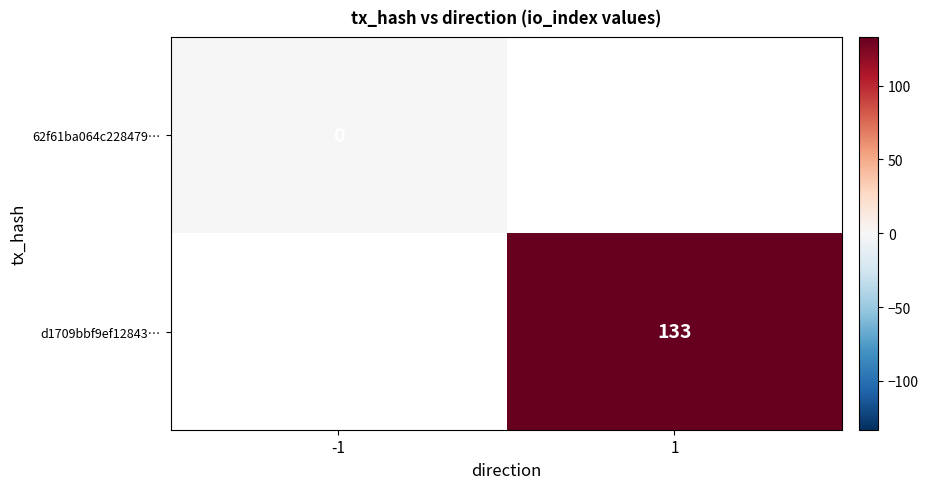

Is the value of 62f61ba064c228479… at -1 greater than the value of d1709bbf9ef12843… at 1?

No